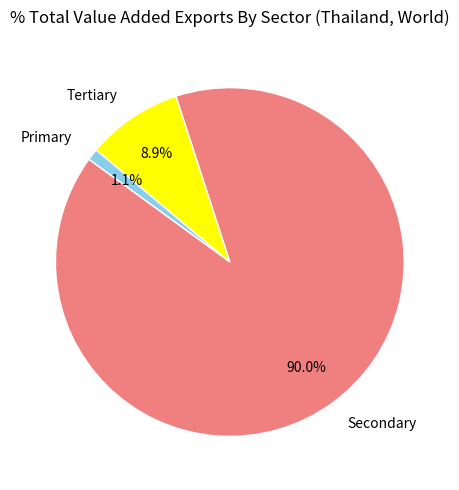

To the nearest percent, what is the difference between the largest and smallest slice percentages?

89%